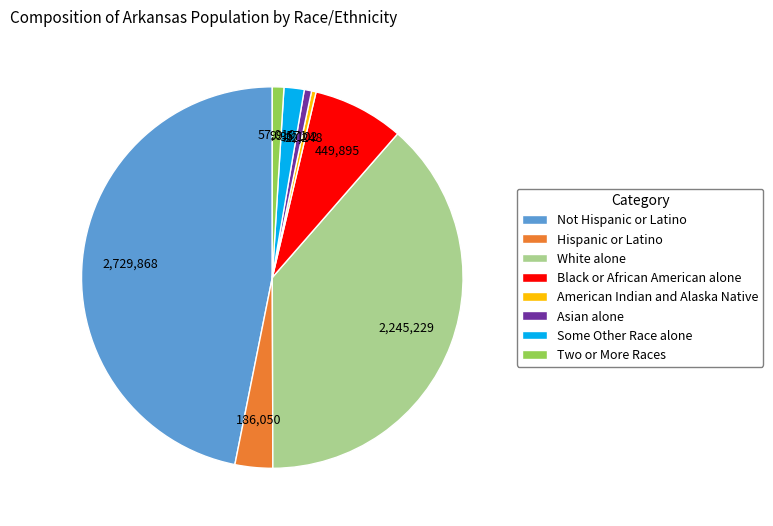

Is it true that Asian alone is 1% of the pie?

True